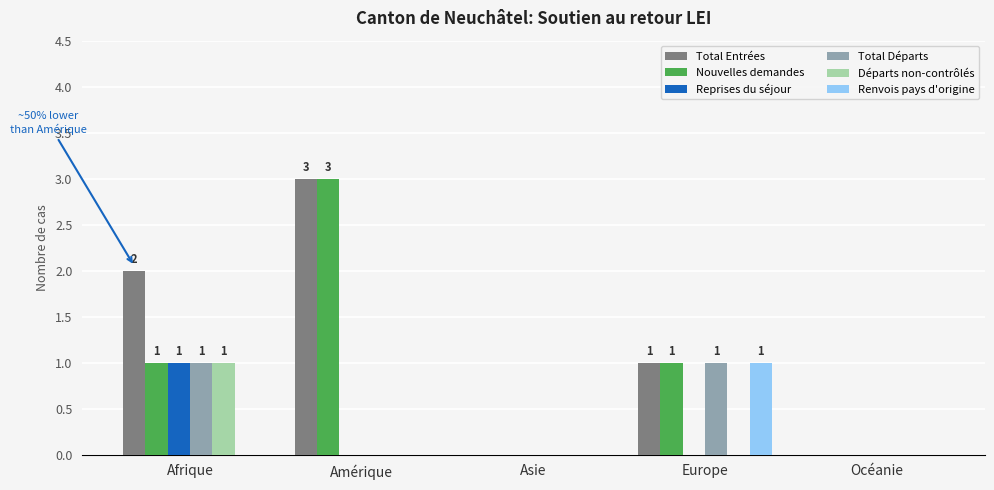

Reading left to right, extract all data points from this chart.

Total Entrées: 2	3	0	1	0
Nouvelles demandes: 1	3	0	1	0
Reprises du séjour: 1	0	0	0	0
Total Départs: 1	0	0	1	0
Départs non-contrôlés: 1	0	0	0	0
Renvois pays d'origine: 0	0	0	1	0